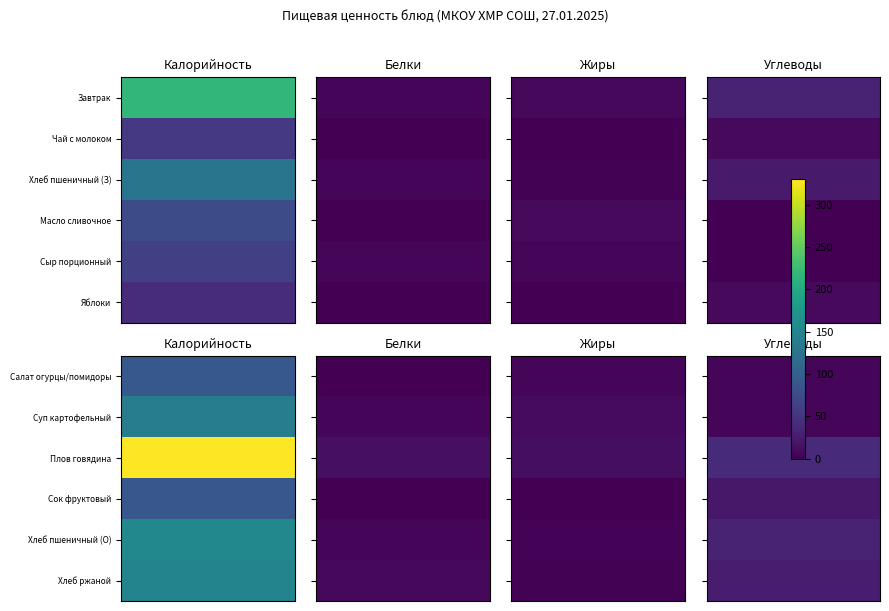

Reading left to right, list all the values displayed in this chart.

Завтрак: Калорийность=219	Белки=6	Жиры=7	Углеводы=31
Чай с молоком: Калорийность=55	Белки=1	Жиры=1	Углеводы=9
Хлеб пшеничный (З): Калорийность=128	Белки=4	Жиры=2	Углеводы=24
Масло сливочное: Калорийность=76	Белки=1	Жиры=8	Углеводы=0
Сыр порционный: Калорийность=62	Белки=4	Жиры=4	Углеводы=0
Яблоки: Калорийность=42	Белки=0	Жиры=0	Углеводы=9
Салат огурцы/помидоры: Калорийность=91	Белки=1	Жиры=6	Углеводы=5
Суп картофельный: Калорийность=139	Белки=5	Жиры=10	Углеводы=5
Плов говядина: Калорийность=330	Белки=13	Жиры=12	Углеводы=40
Сок фруктовый: Калорийность=90	Белки=0	Жиры=0	Углеводы=21
Хлеб пшеничный (О): Калорийность=154	Белки=4	Жиры=3	Углеводы=31
Хлеб ржаной: Калорийность=149	Белки=7	Жиры=2	Углеводы=27